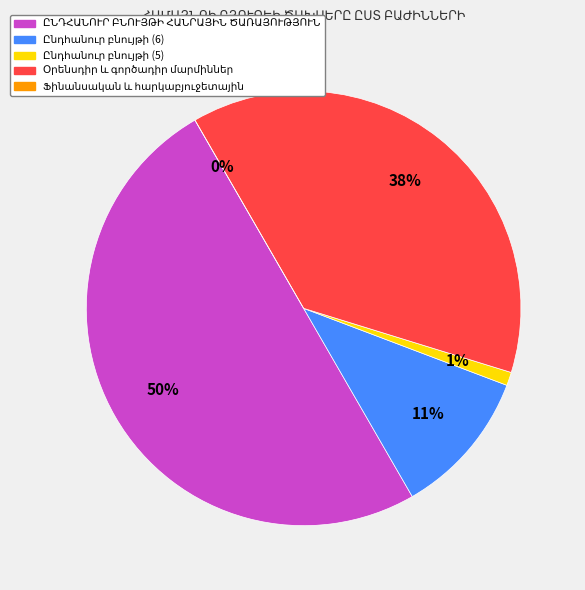

How many segments does this pie chart have?

5